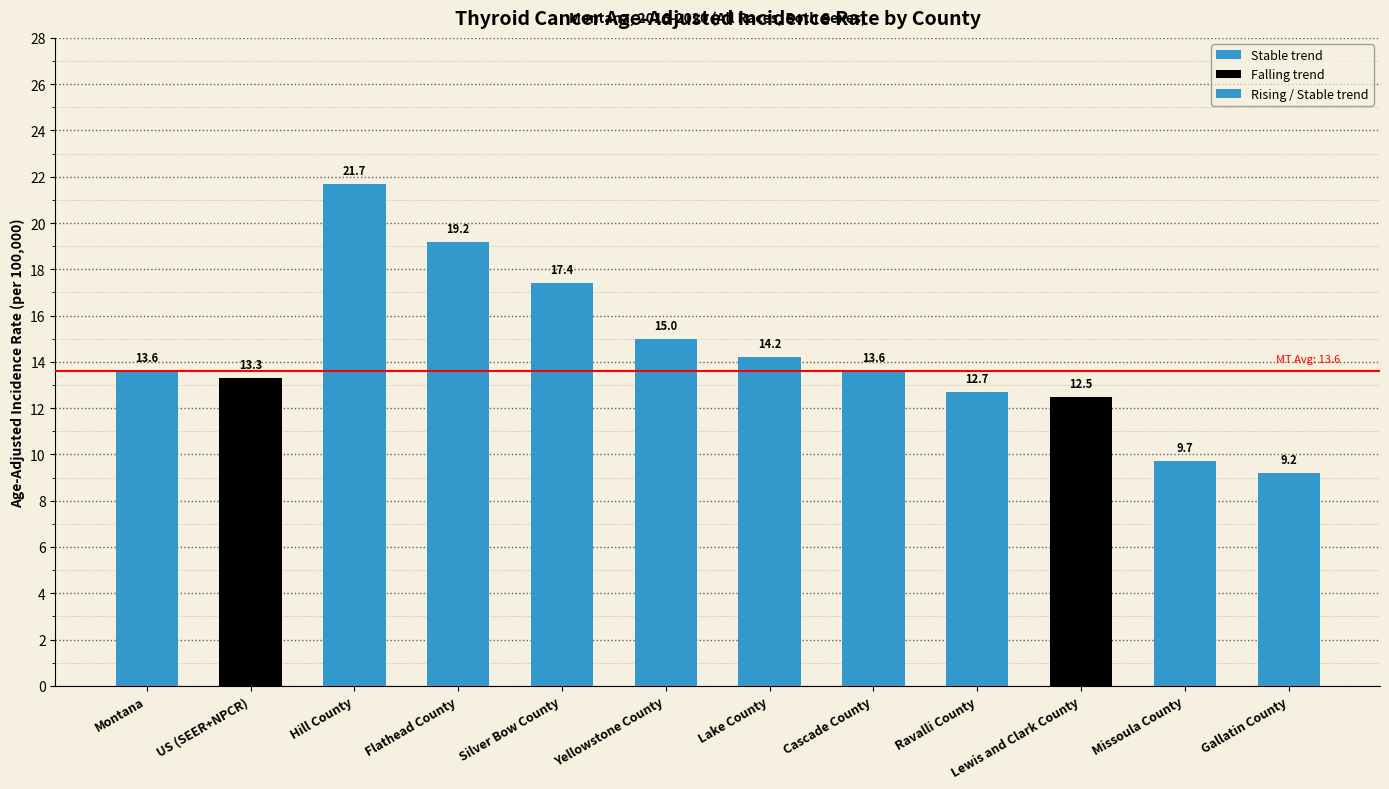

What is the difference between the maximum and minimum values?

12.5